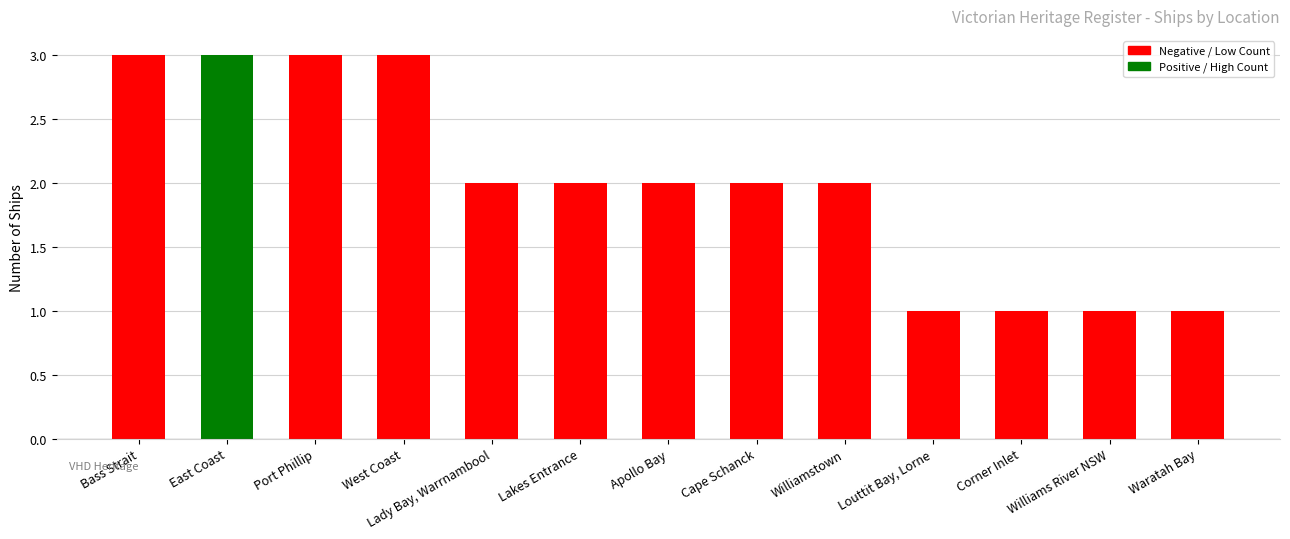

What is the maximum value shown in the chart?

3